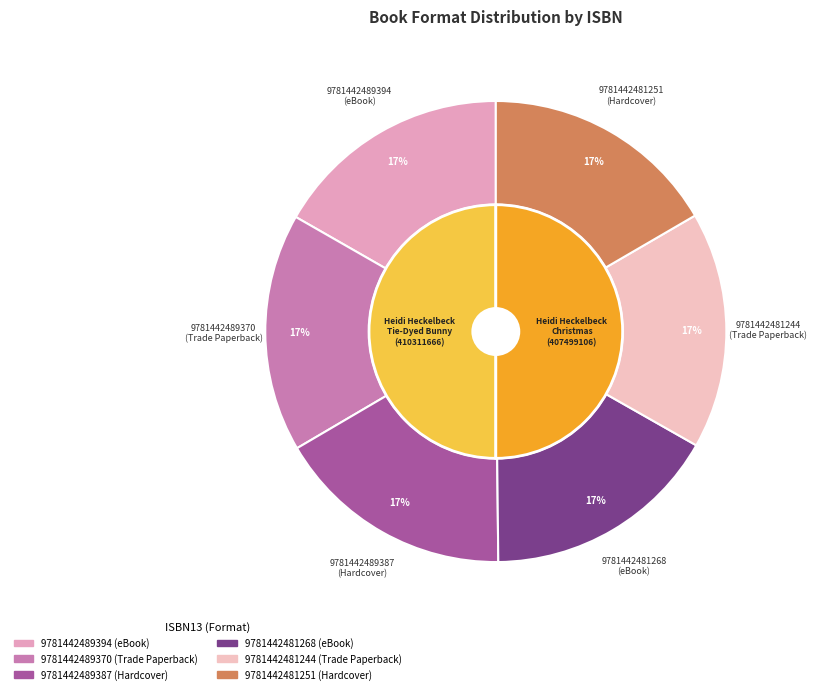

Between 9781442489387 and 9781442481244, which is larger?

9781442489387